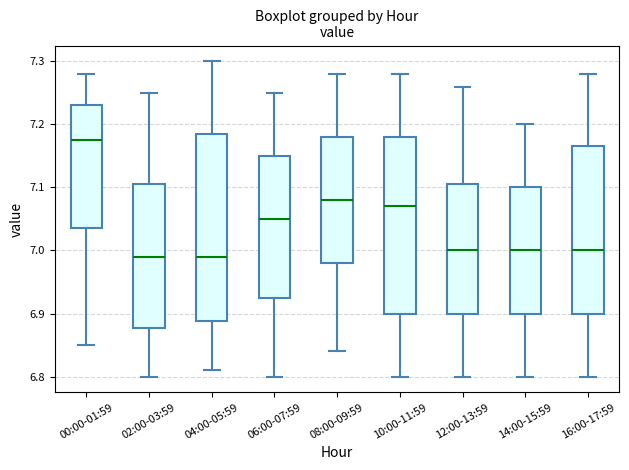

Where does the lower whisker of the box for 12:00-13:59 end on the y-axis? The values are not printed on the chart, so give them approximately, as read against the axis.

6.80